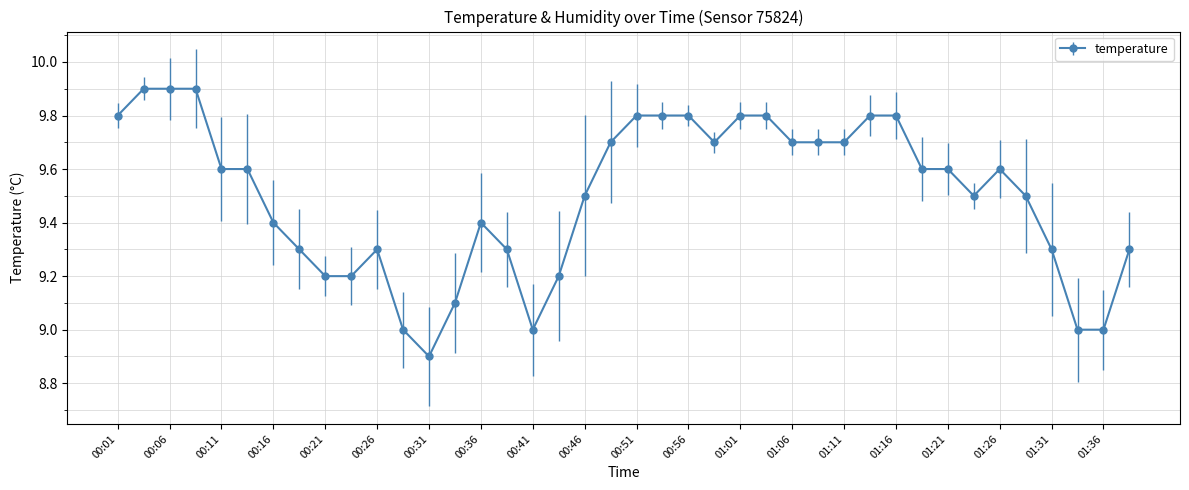

What is the greatest value displayed?

9.9